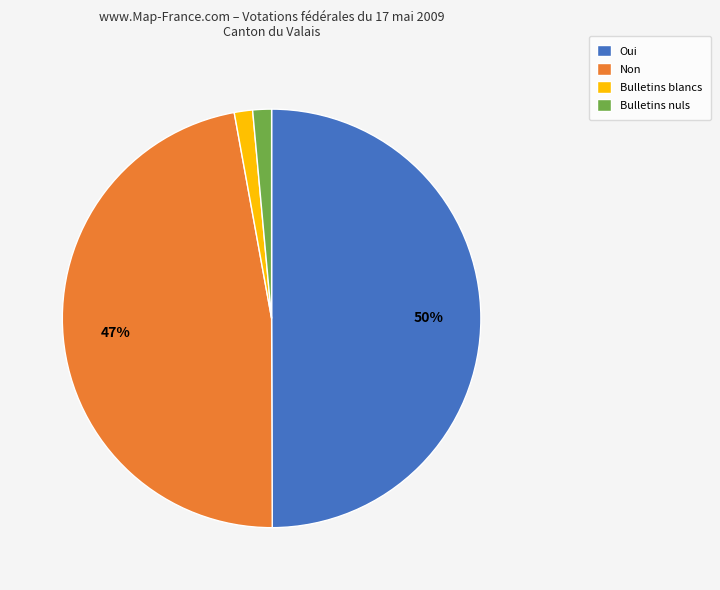

Which has a higher value, Bulletins nuls or Oui?

Oui